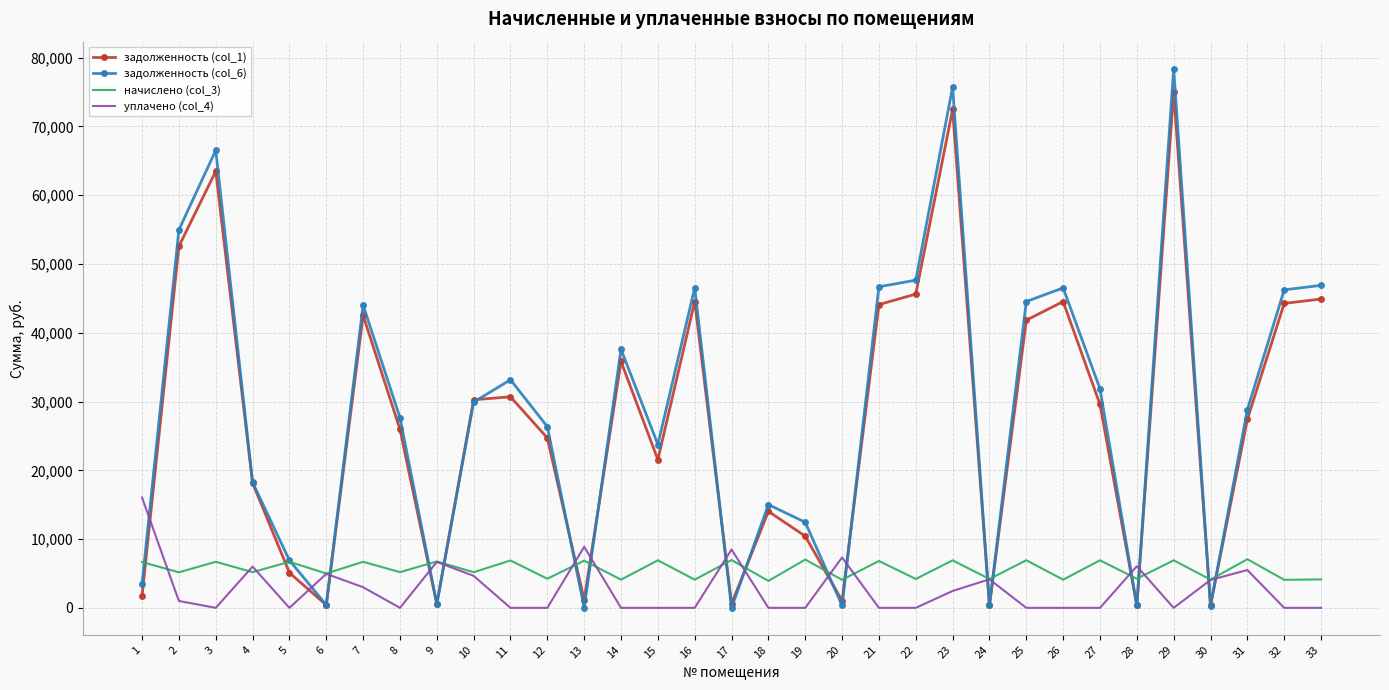

True or false: задолженность (col_6) has more than 2 interior local peaks.

True